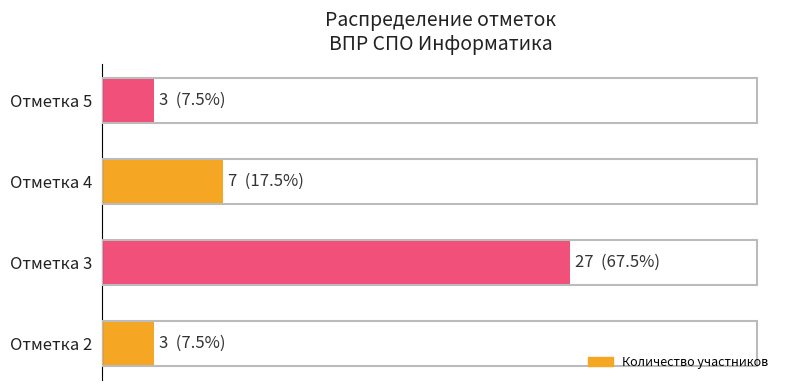

Are the bars horizontal?

Yes